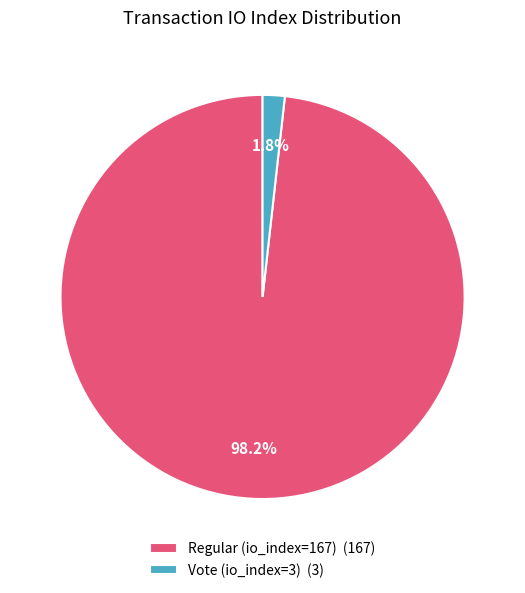

What is the total percentage of Vote (io_index=3) (3) and Regular (io_index=167) (167)?

100.0%